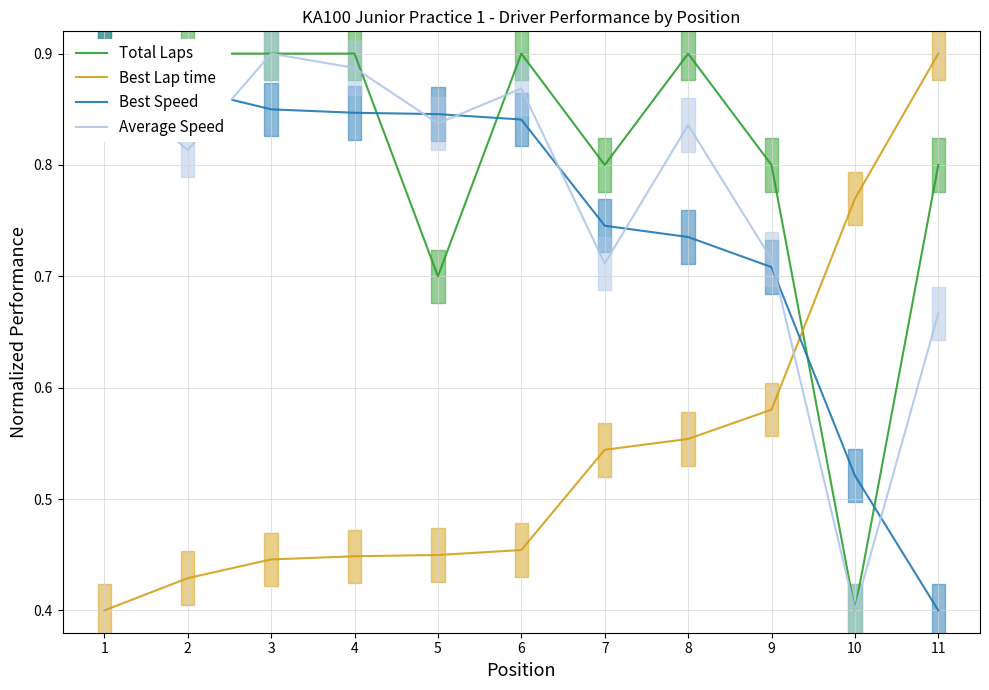

The value of Average Speed at 5 is 0.8. True or false?

True